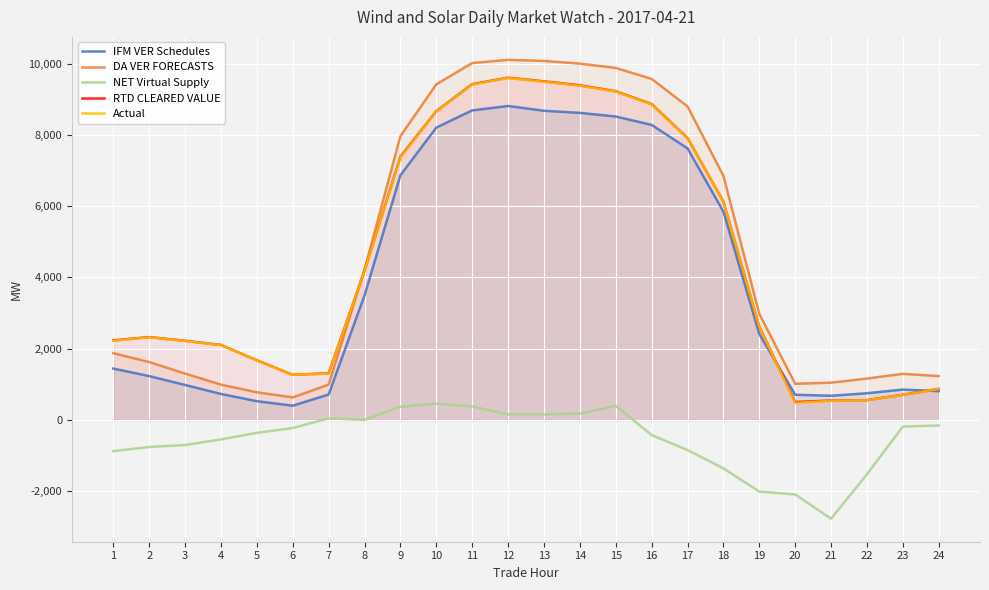

What is the difference between the highest and lowest values at 14?

9818.1